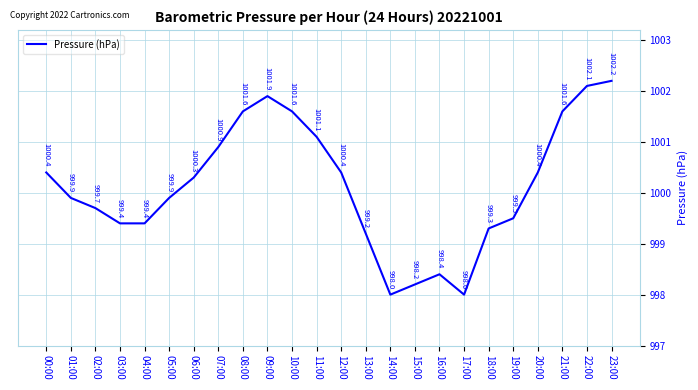

What position from the right is 05:00?

19